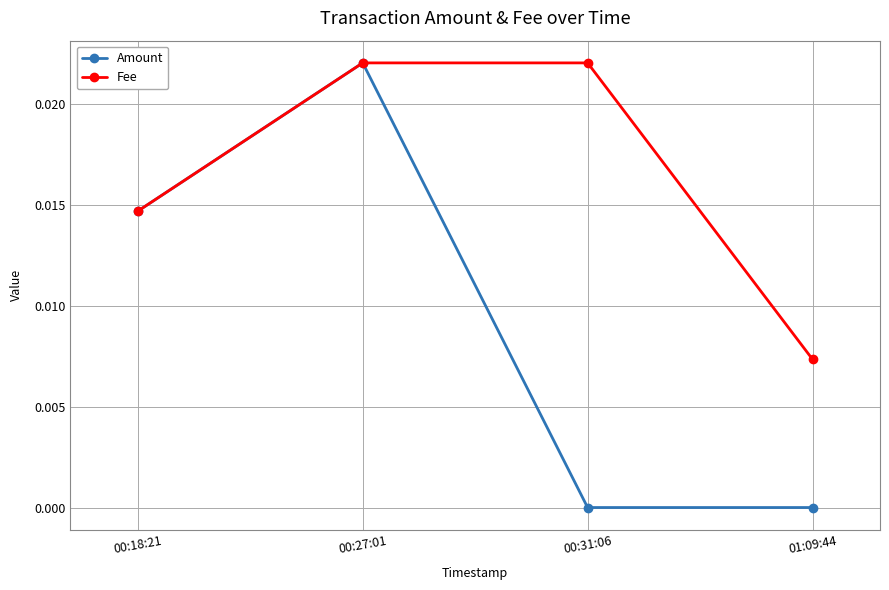

Rank the series by their average value, from lowest to highest.

Amount, Fee